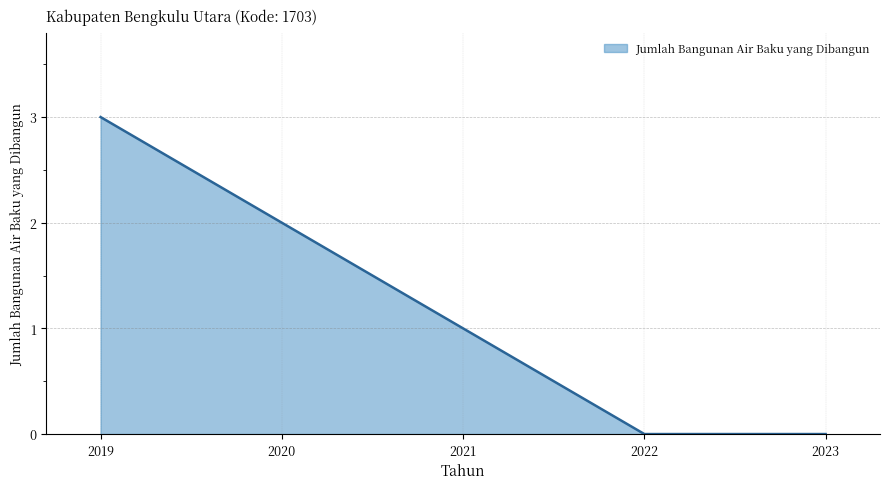

What is the maximum value shown in the chart?

3